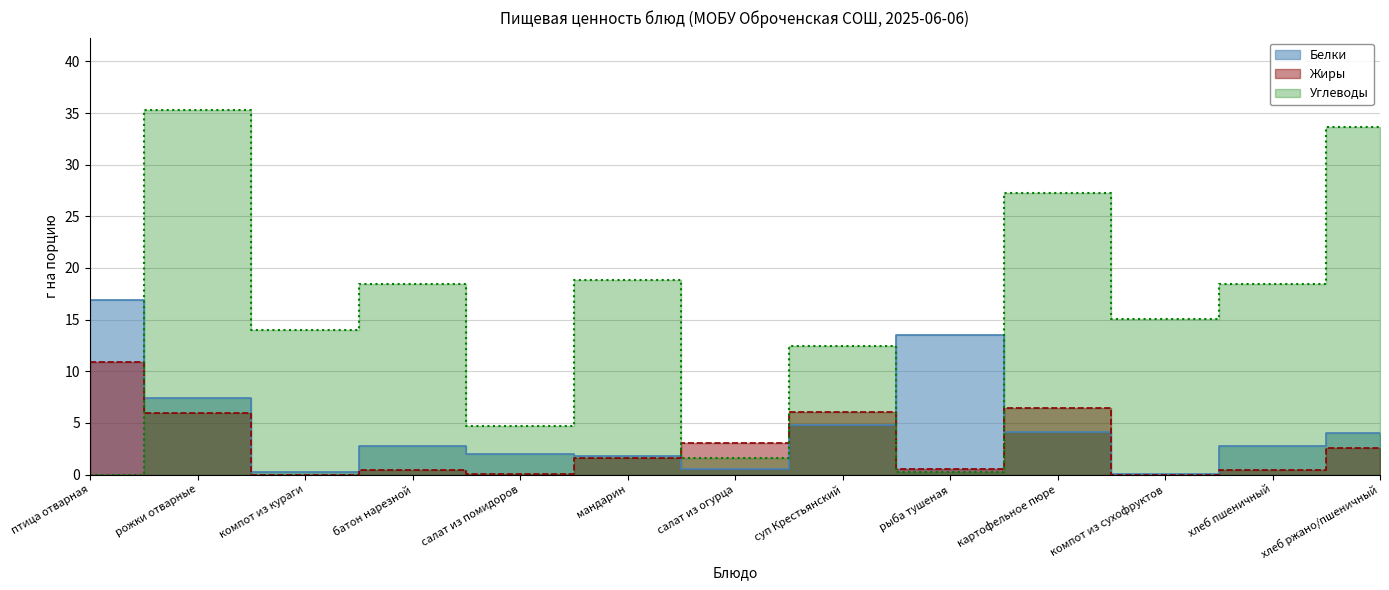

Reading left to right, extract all data points from this chart.

Белки: 16.9	7.4	0.2	2.8	1.9	1.8	0.5	4.8	13.5	4.1	0.0	2.8	4.0
Жиры: 10.8	6.0	0.0	0.4	0.1	1.6	3.1	6.0	0.5	6.4	0.0	0.4	2.6
Углеводы: 0.0	35.2	14.0	18.4	4.7	18.8	1.6	12.4	0.2	27.3	15.1	18.4	33.6